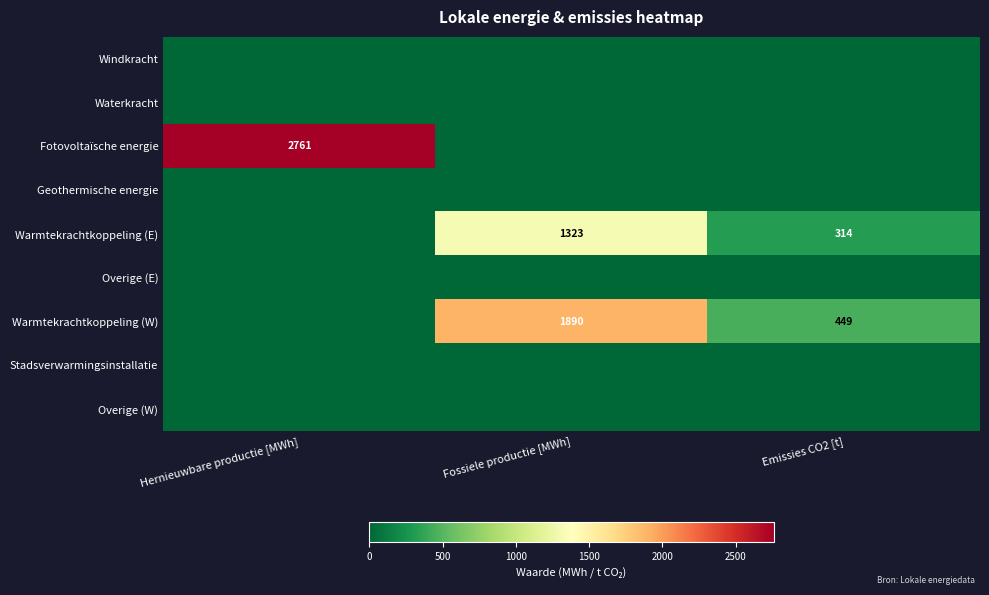

True or false: Warmtekrachtkoppeling (E) has a value of 1323 at Fossiele productie [MWh].

True